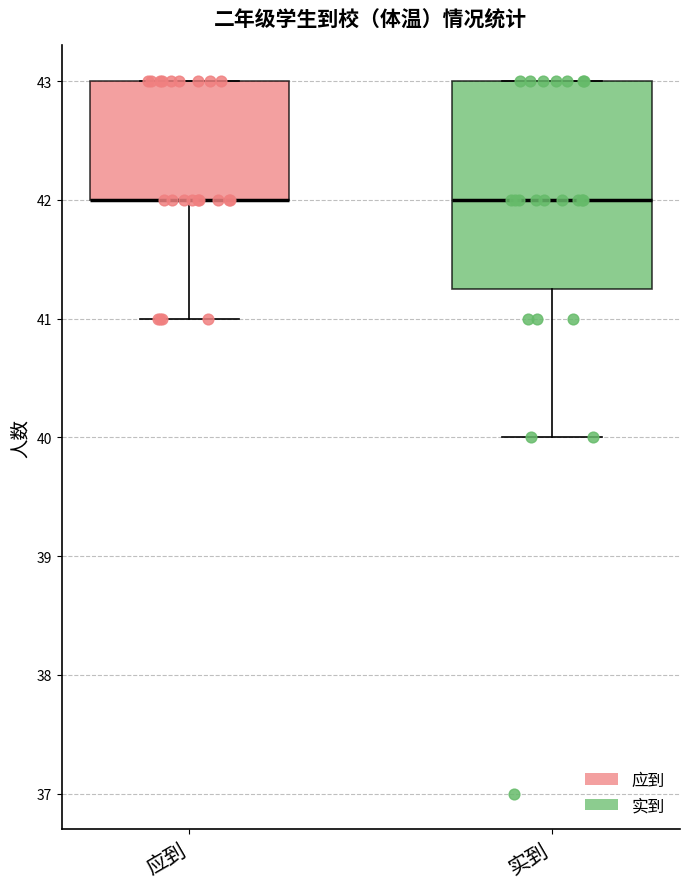

Reading left to right, transcribe this box plot: for each box, give where its median line is, the range the box spans, and where its two whiskers end, as read against the y-axis. The values are not printed on the chart, so give them approximately, as read against the axis.

应到: median 42.0 (drawn on the box's lower edge), box 42.0 to 43.0, whiskers 41.0 to 43.0
实到: median 42.0, box 41.3 to 43.0, whiskers 40.0 to 43.0